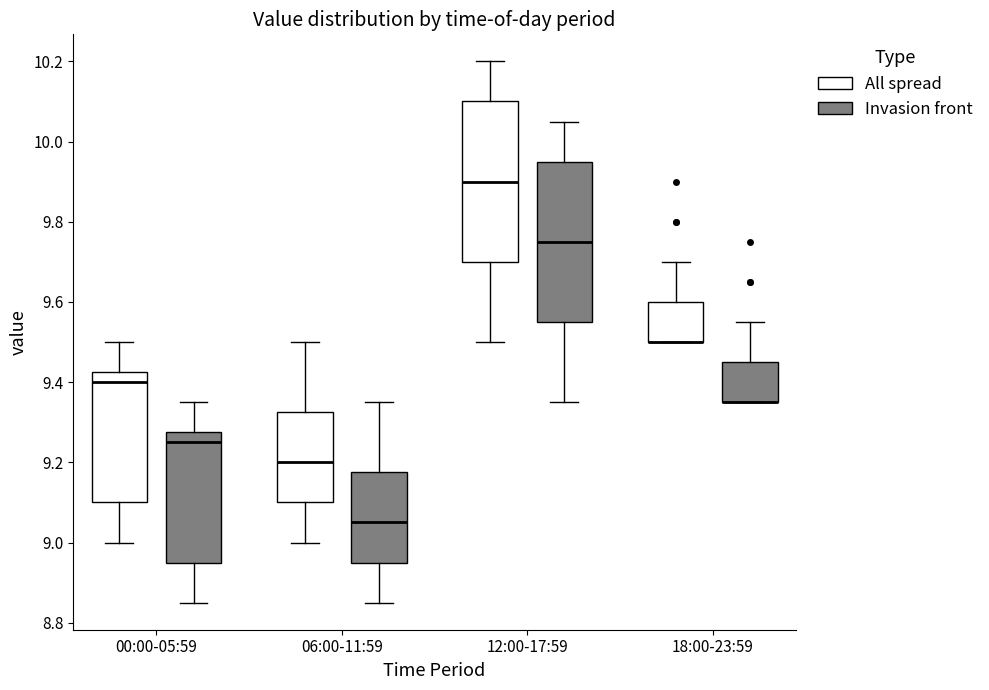

Reading left to right, read every box against the y-axis: the position of its median line, the range the box covers, and the ends of its whiskers. The values are not printed on the chart, so give them approximately, as read against the axis.

00:00-05:59 (All spread): median 9.40, box 9.10 to 9.42, whiskers 9.00 to 9.50
00:00-05:59 (Invasion front): median 9.26, box 8.96 to 9.28, whiskers 8.86 to 9.36
06:00-11:59 (All spread): median 9.20, box 9.10 to 9.32, whiskers 9.00 to 9.50
06:00-11:59 (Invasion front): median 9.06, box 8.96 to 9.18, whiskers 8.86 to 9.36
12:00-17:59 (All spread): median 9.90, box 9.70 to 10.10, whiskers 9.50 to 10.20
12:00-17:59 (Invasion front): median 9.76, box 9.56 to 9.96, whiskers 9.36 to 10.06
18:00-23:59 (All spread): median 9.50 (drawn on the box's lower edge), box 9.50 to 9.60, whiskers 9.50 to 9.70
18:00-23:59 (Invasion front): median 9.36 (drawn on the box's lower edge), box 9.36 to 9.46, whiskers 9.36 to 9.56